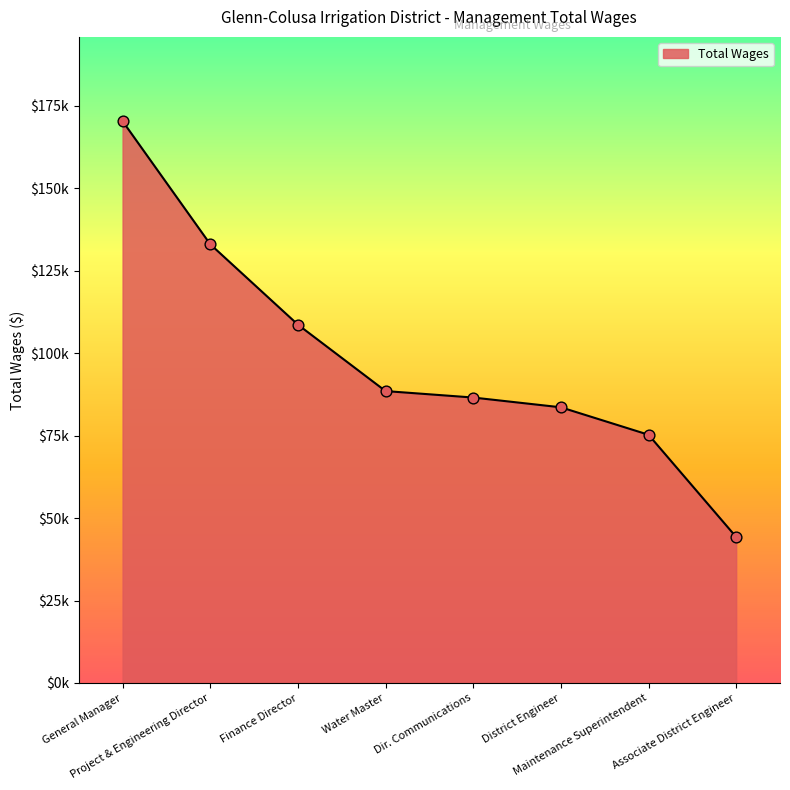

Approximately how many times larger is the value at Maintenance Superintendent compared to Water Master?

0.9